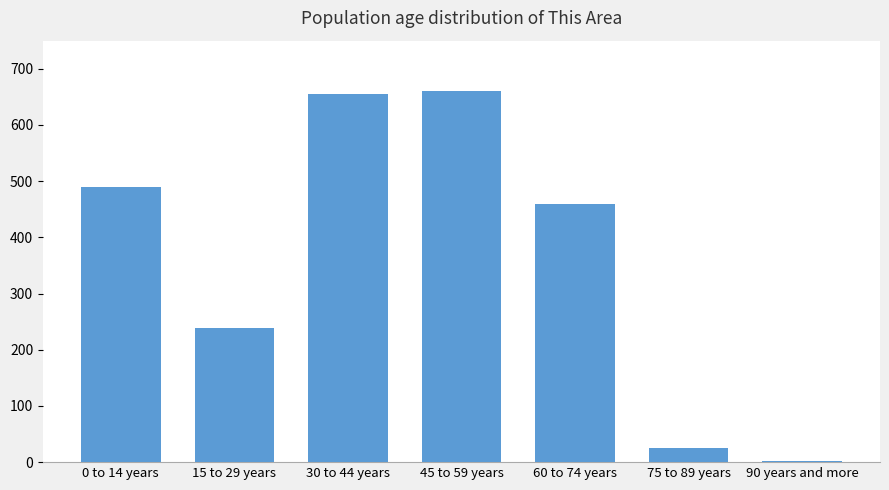

What is the greatest value displayed?

661